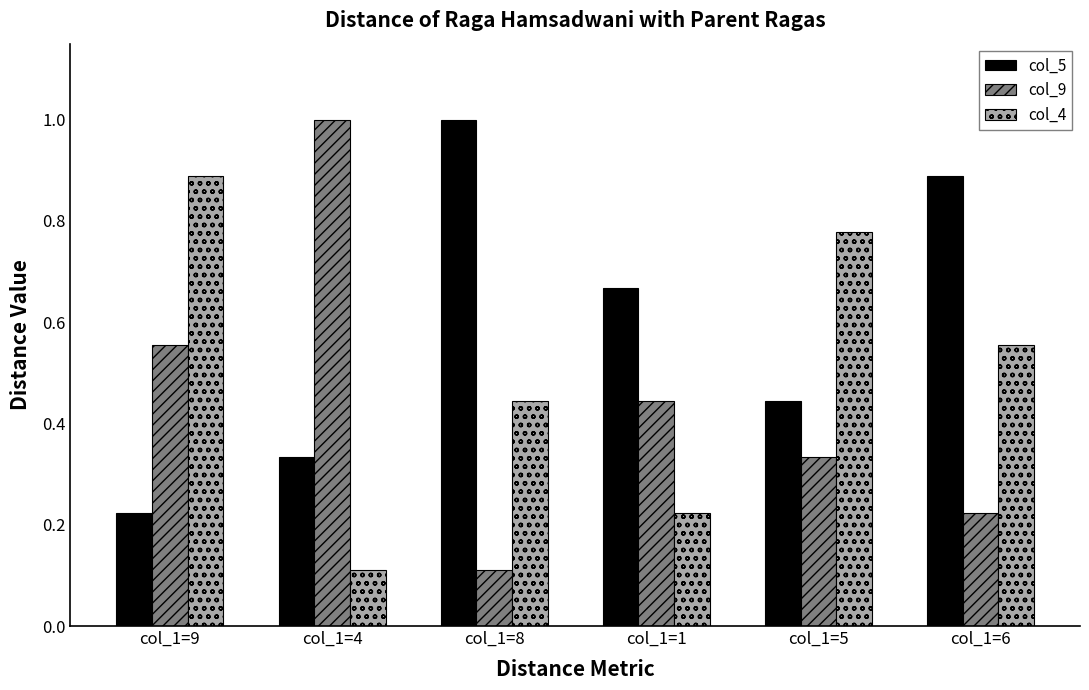

What is the label of the 6th bar from the right?

col_1=9